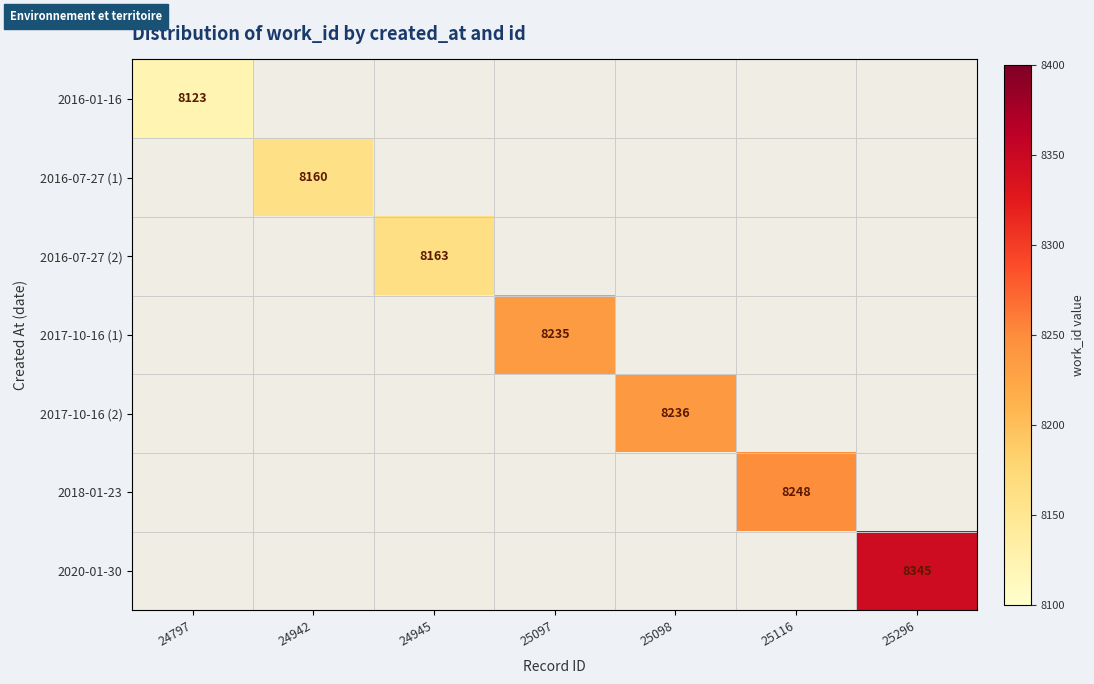

Is it true that 2017-10-16 (1) equals 11567 at 25097?

False